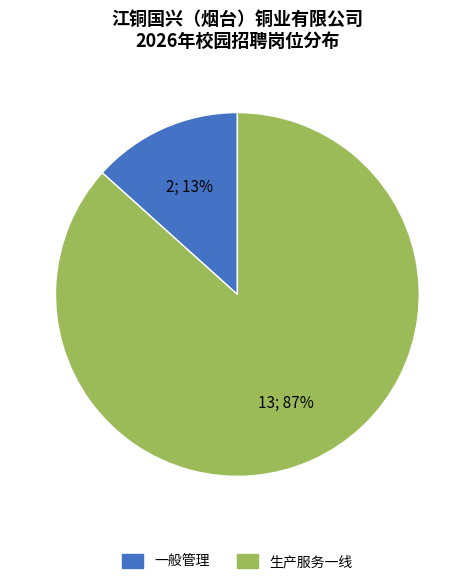

To the nearest percent, what is the average slice percentage?

50%